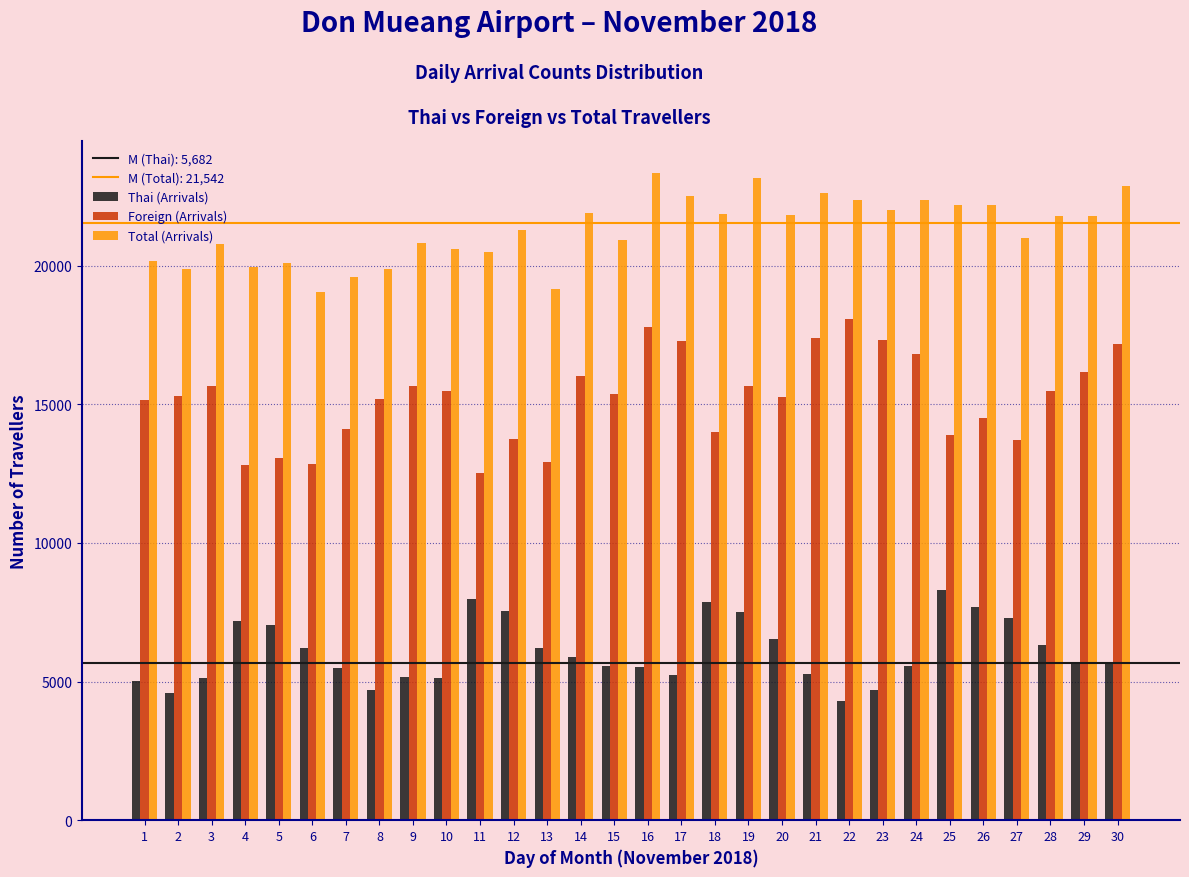

What is the minimum value for Total (Arrivals)?

19058